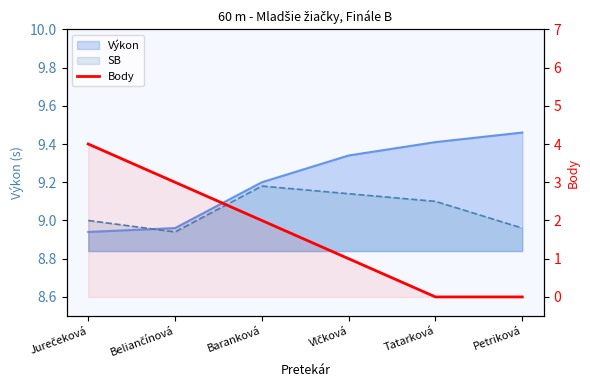

How many values are above zero?

4